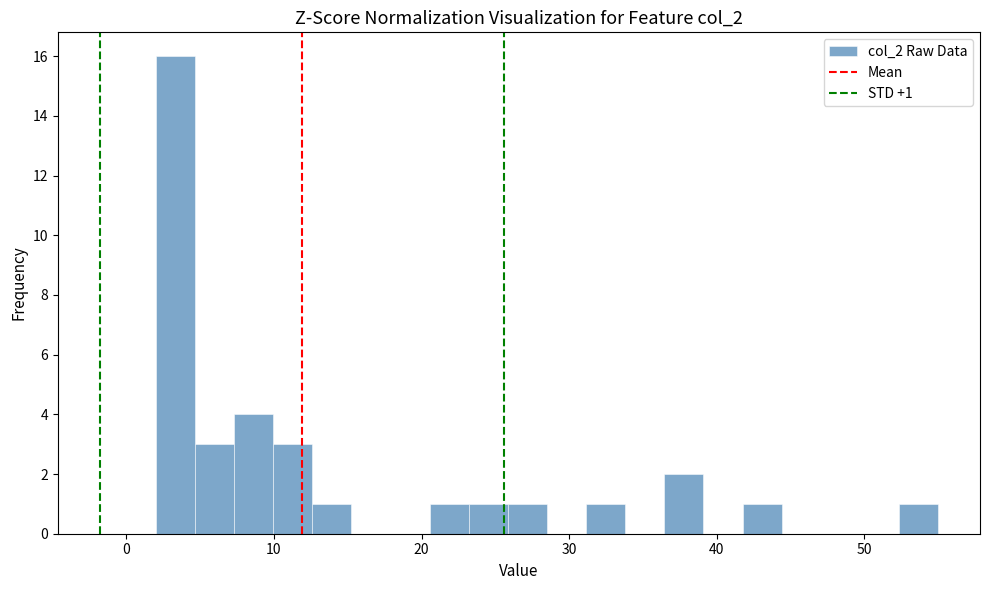

Read against the x-axis, roughly where is the centre of the tallest bar?

3